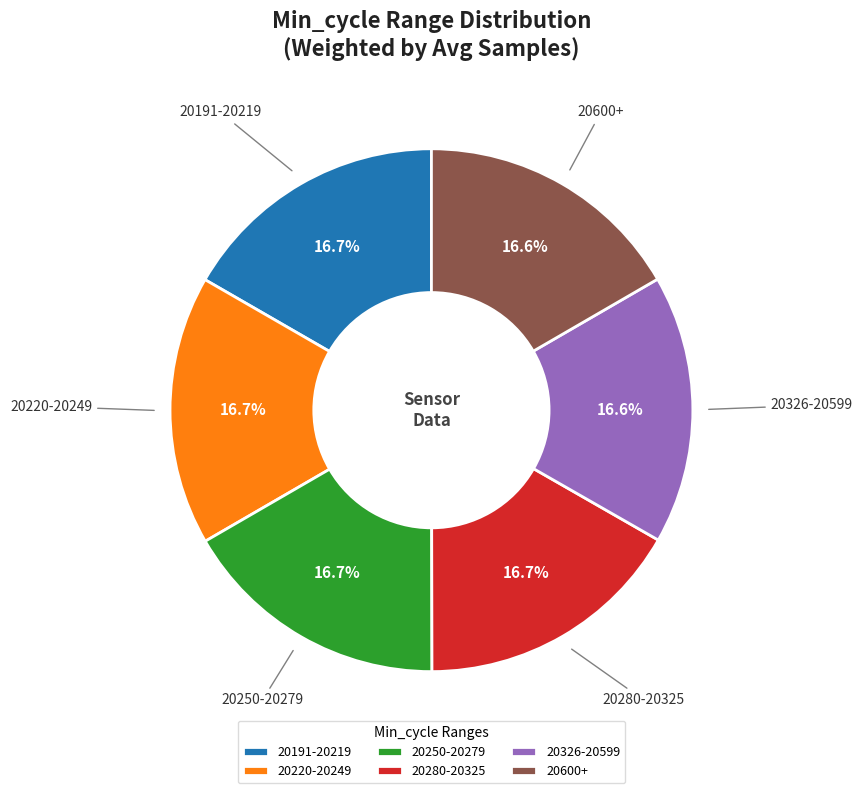

Is there any slice that represents more than half of the pie?

No